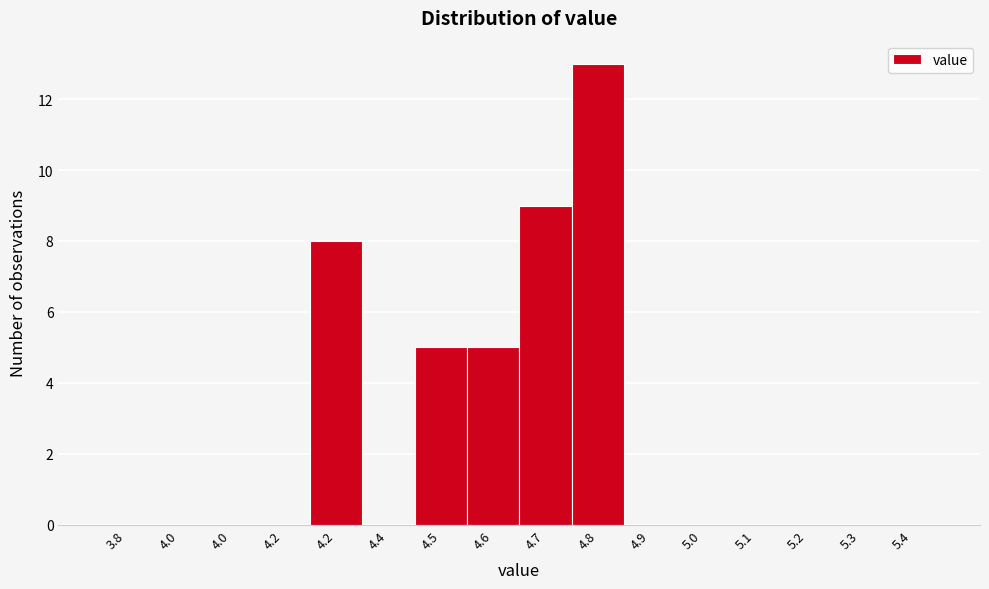

Count the number of data series in this chart.

1